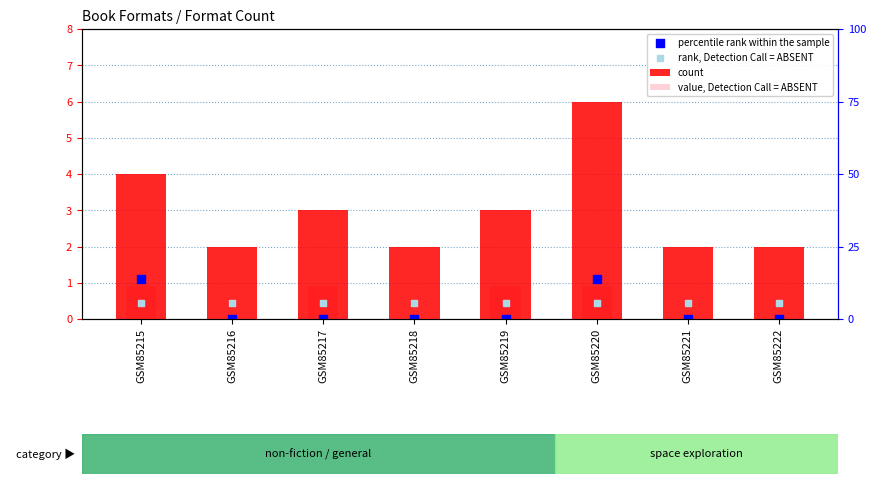

What is the total value across all series at GSM85221?

2.5